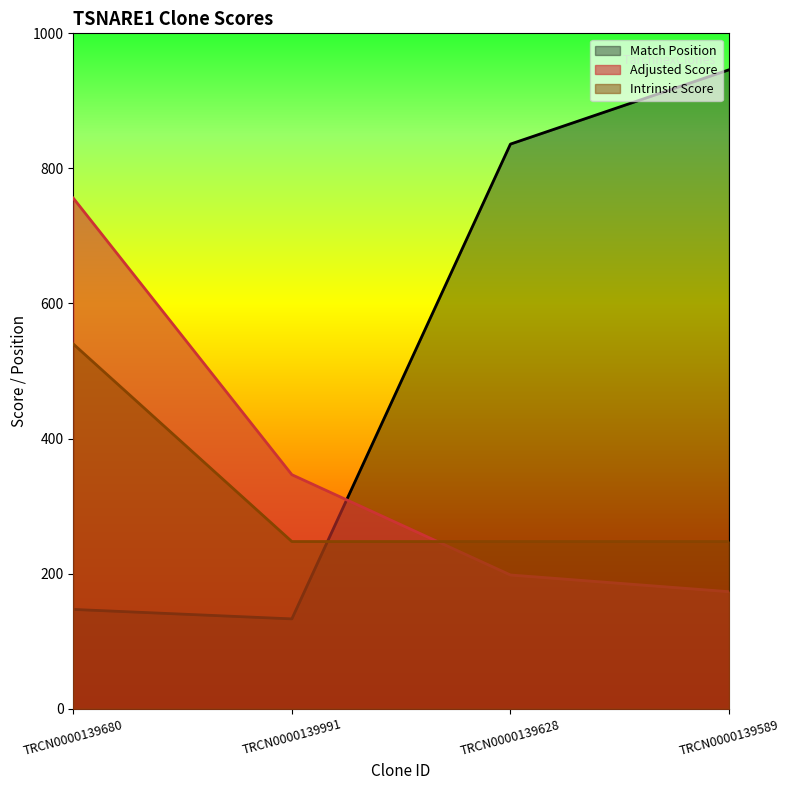

True or false: Intrinsic Score and Adjusted Score intersect in this chart.

True